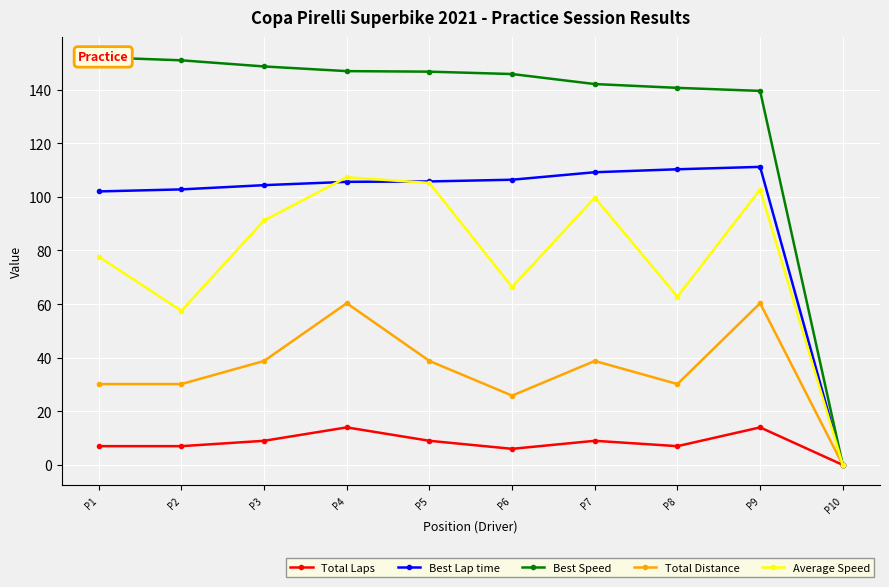

What is the difference between the maximum and minimum values in the Best Lap time series?

111.2